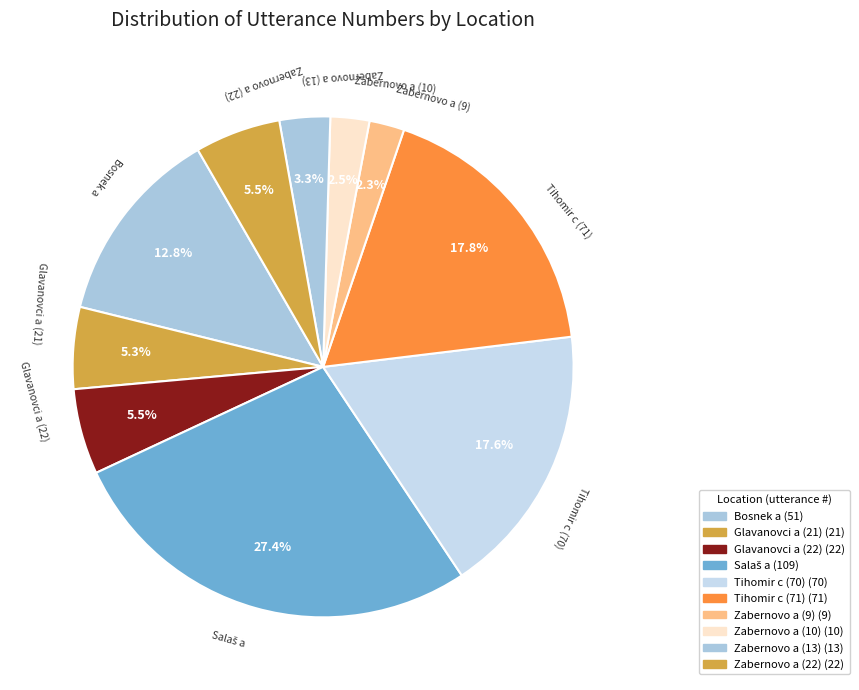

What percentage is NOT represented by Tihomir c (70)?

82.4%